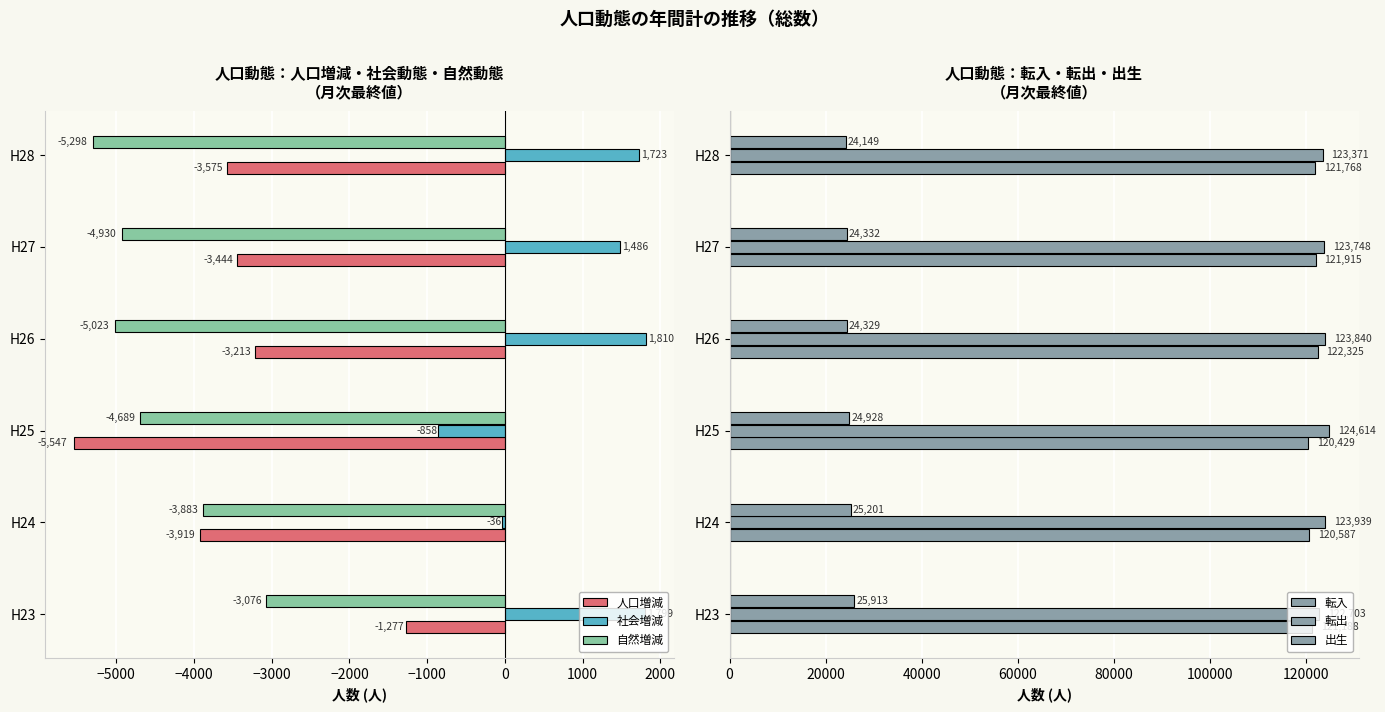

What is the sum of all 転入 values?

728212